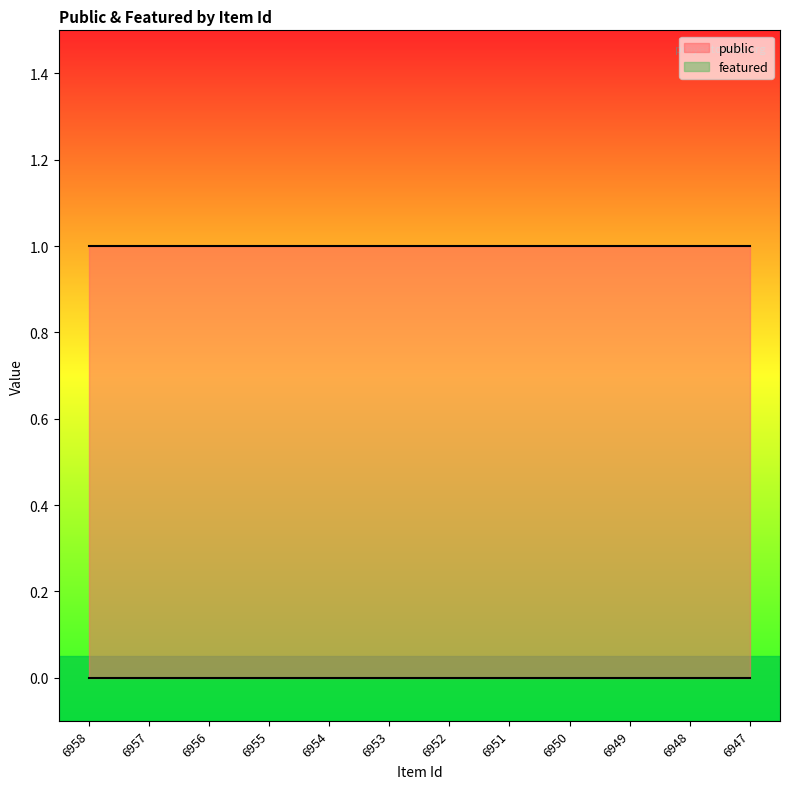

Reading left to right, transcribe all the data shown in this chart.

public: 6958=1	6957=1	6956=1	6955=1	6954=1	6953=1	6952=1	6951=1	6950=1	6949=1	6948=1	6947=1
featured: 6958=0	6957=0	6956=0	6955=0	6954=0	6953=0	6952=0	6951=0	6950=0	6949=0	6948=0	6947=0